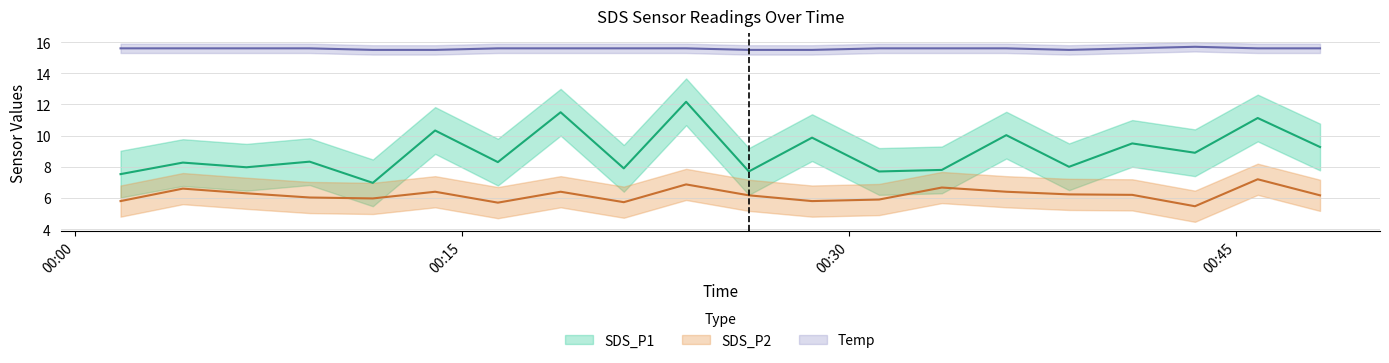

Is the value of SDS_P1 at 2023/01/02 00:28:34 greater than the value of Temp at 2023/01/02 00:38:32?

No